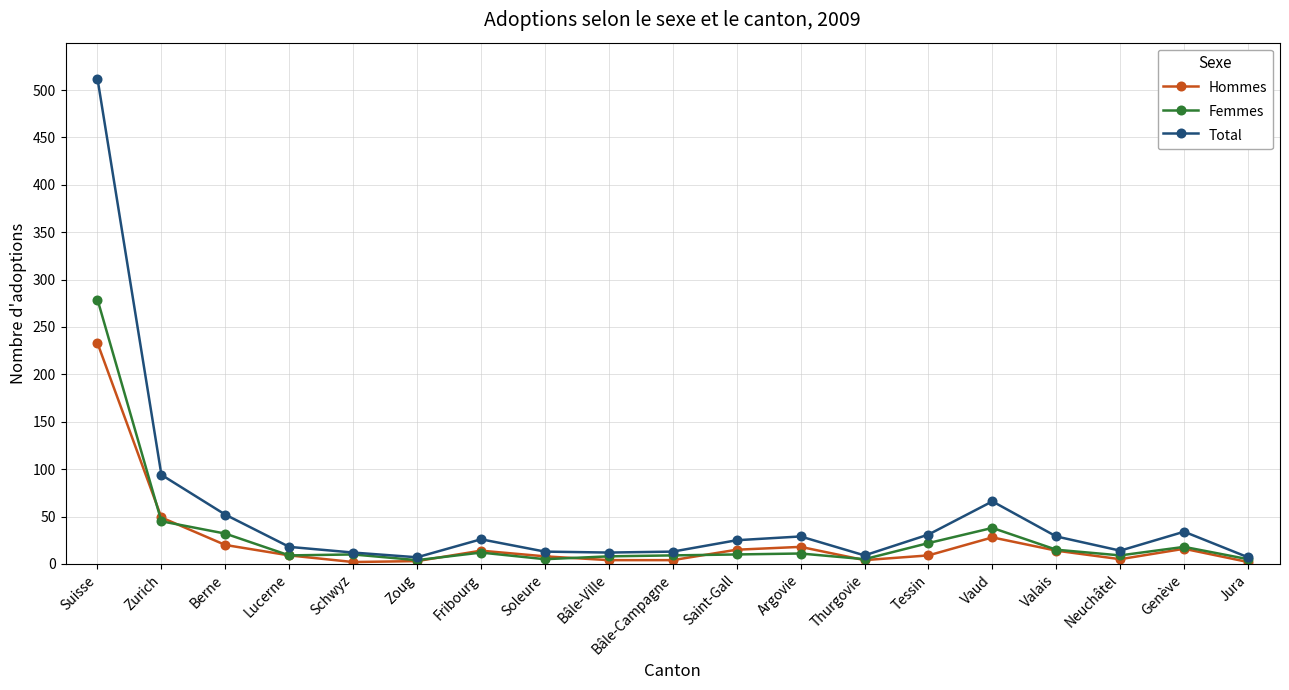

What is the difference between the highest and lowest values at Berne?

32